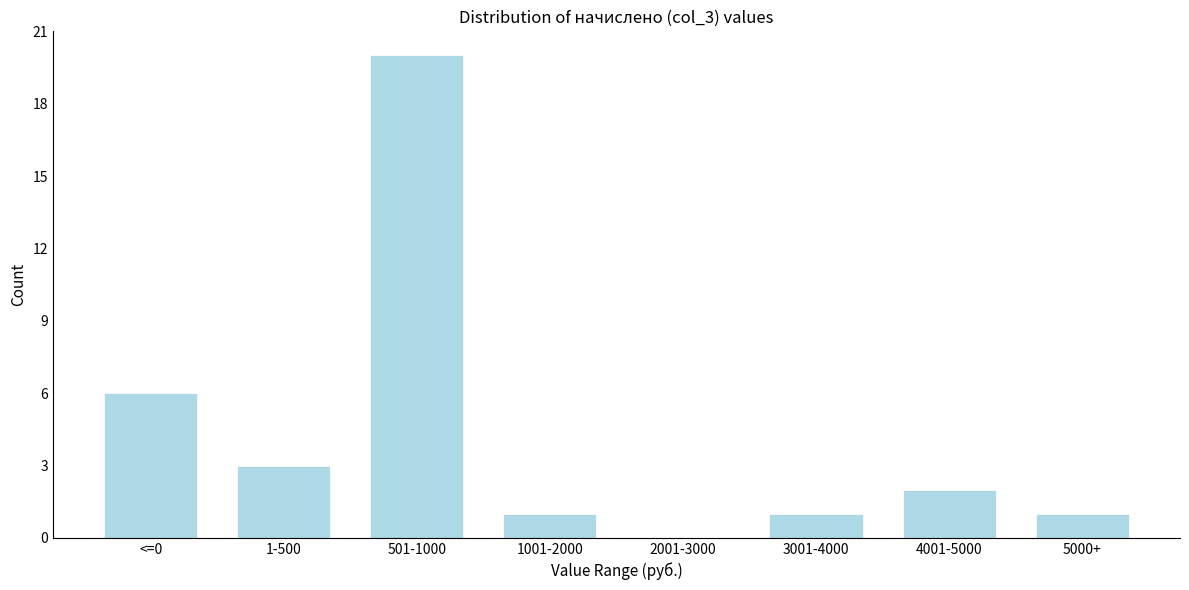

Reading left to right, list all the values displayed in this chart.

<=0=6	1-500=3	501-1000=20	1001-2000=1	2001-3000=0	3001-4000=1	4001-5000=2	5000+=1